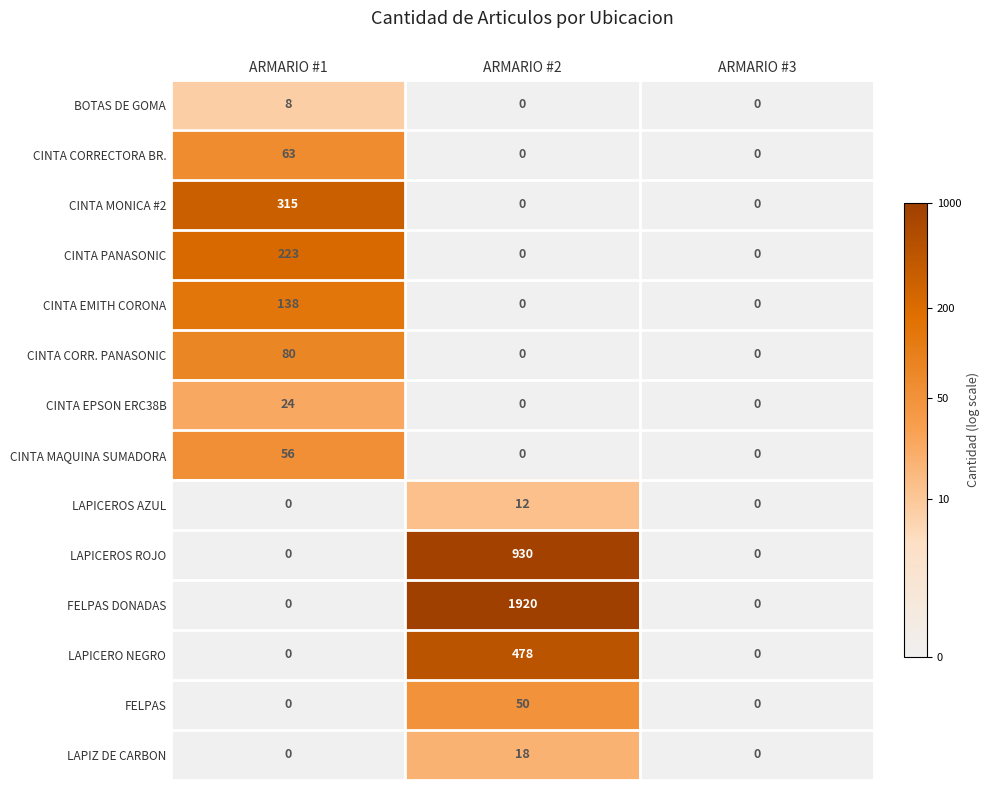

Between ARMARIO #1 and ARMARIO #2, which series saw the biggest shift?

FELPAS DONADAS